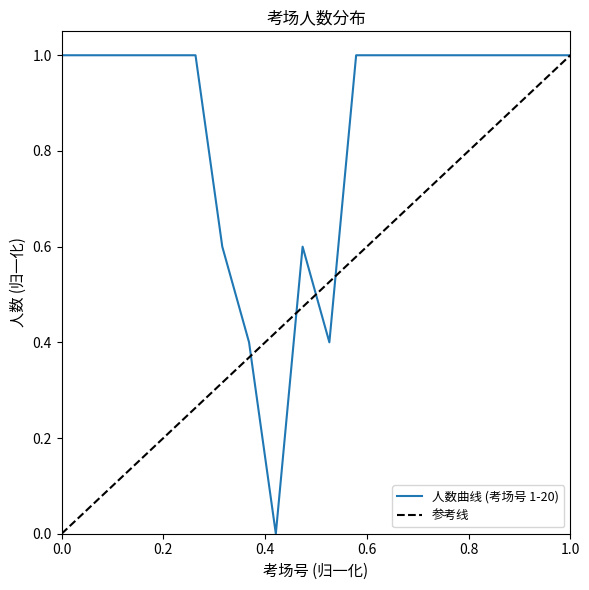

Count the values in the range 1 to 2.

15